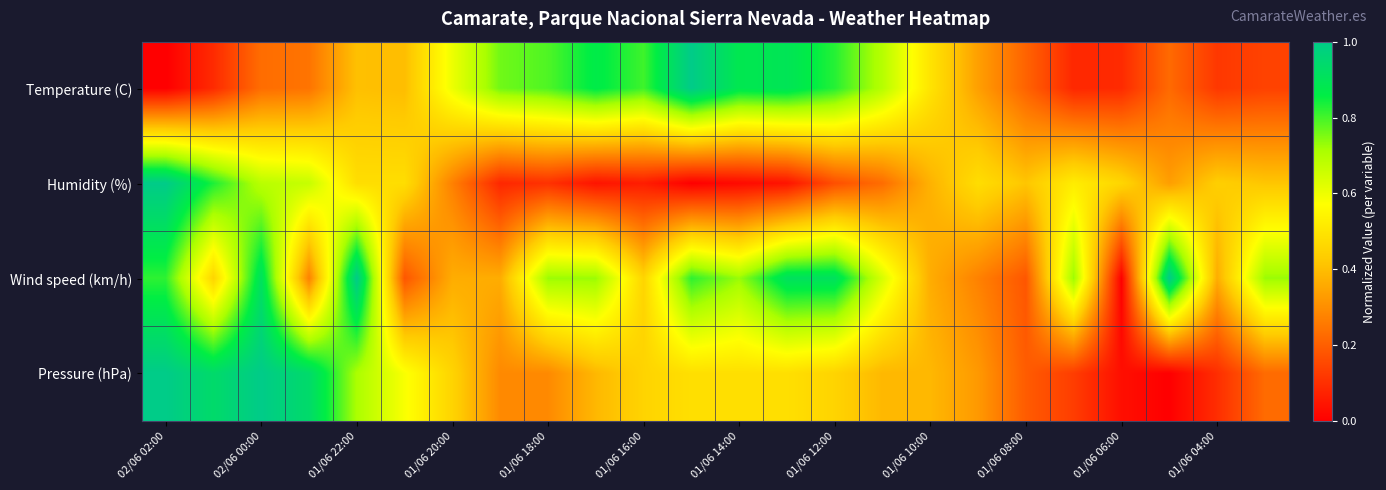

Rank the series by their maximum value, from lowest to highest.

Temperature (C), Humidity (%), Wind speed (km/h), Pressure (hPa)